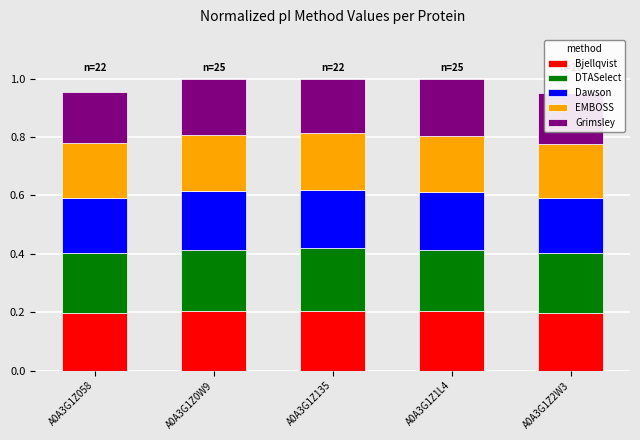

How many groups of bars are there?

5